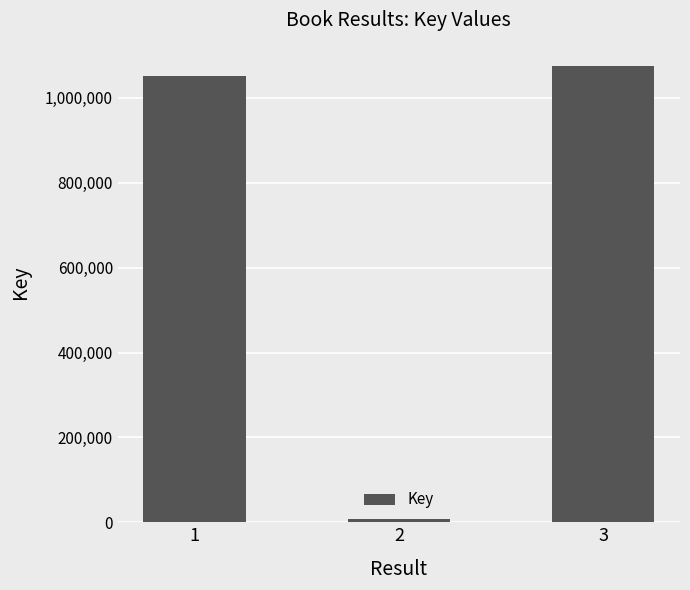

What is the greatest value displayed?

1076301